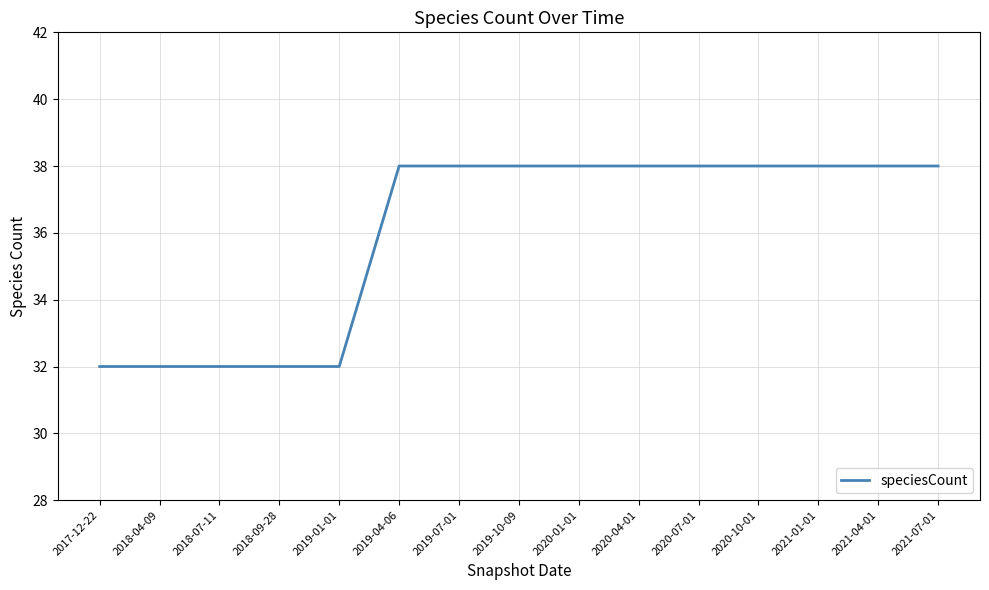

How many values are below 38?

5